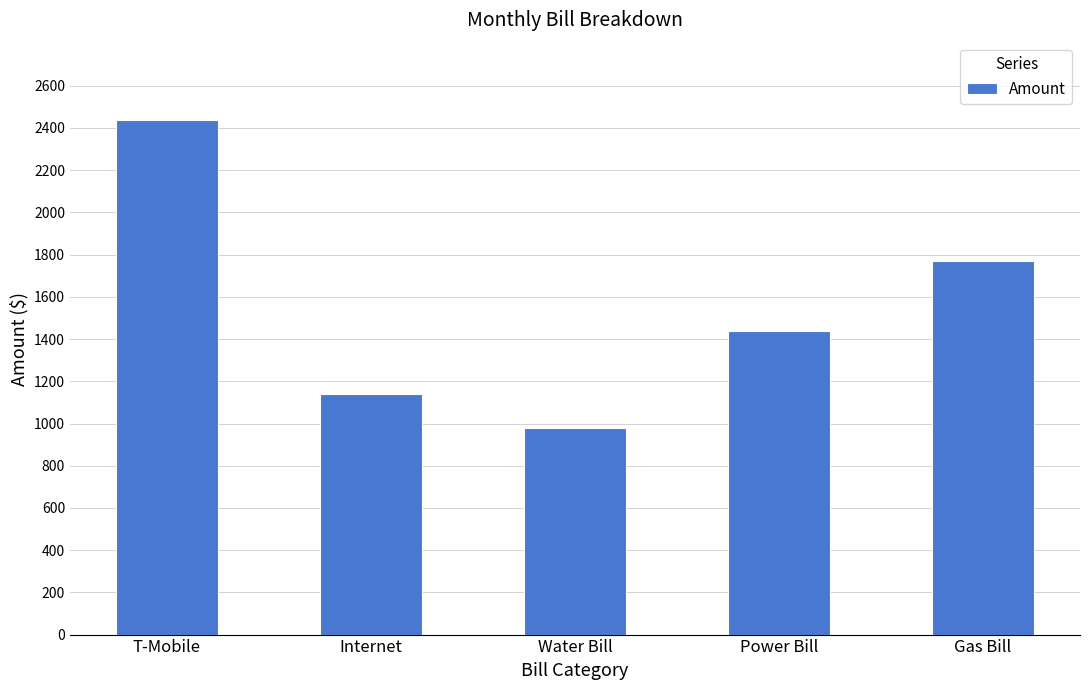

Which category has the lowest value across all series?

Water Bill